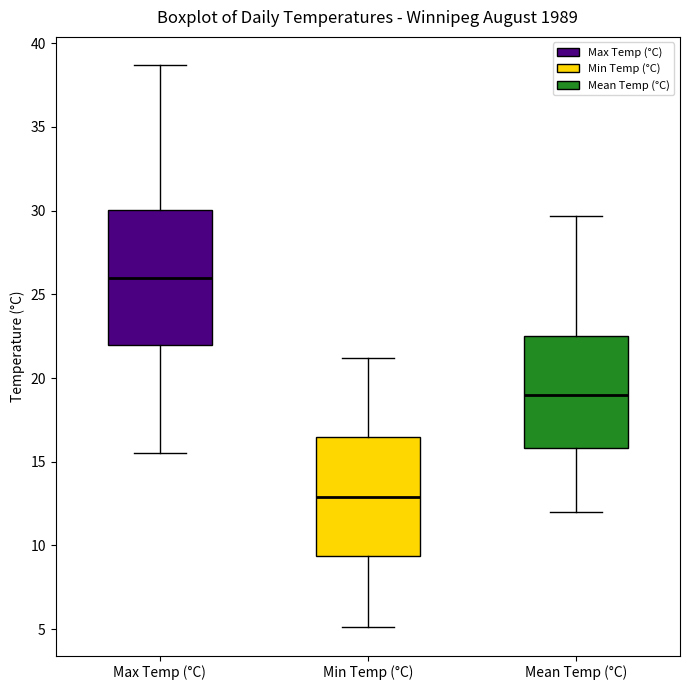

Reading left to right, read every box against the y-axis: the position of its median line, the range the box covers, and the ends of its whiskers. The values are not printed on the chart, so give them approximately, as read against the axis.

Max Temp (°C): median 26.0, box 22.0 to 30.0, whiskers 15.5 to 38.5
Min Temp (°C): median 13.0, box 9.5 to 16.5, whiskers 5.0 to 21.0
Mean Temp (°C): median 19.0, box 16.0 to 22.5, whiskers 12.0 to 29.5